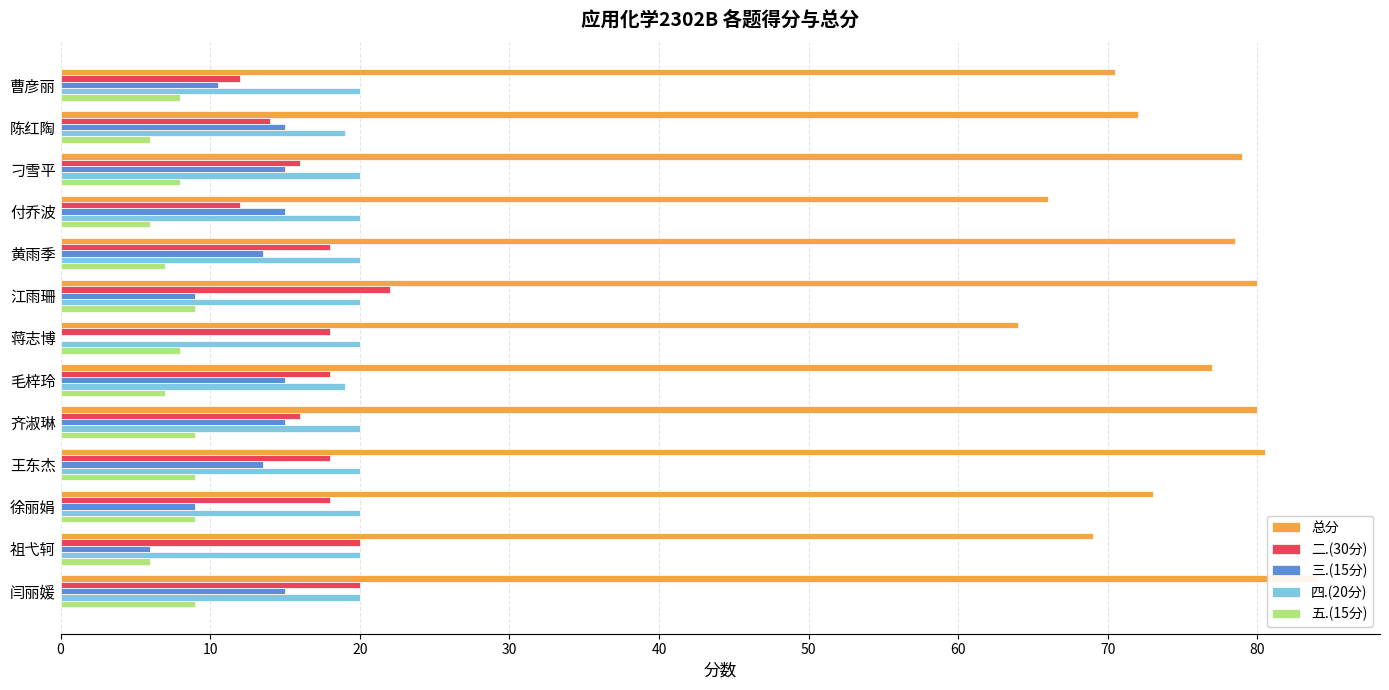

How many data points does each series have?

13